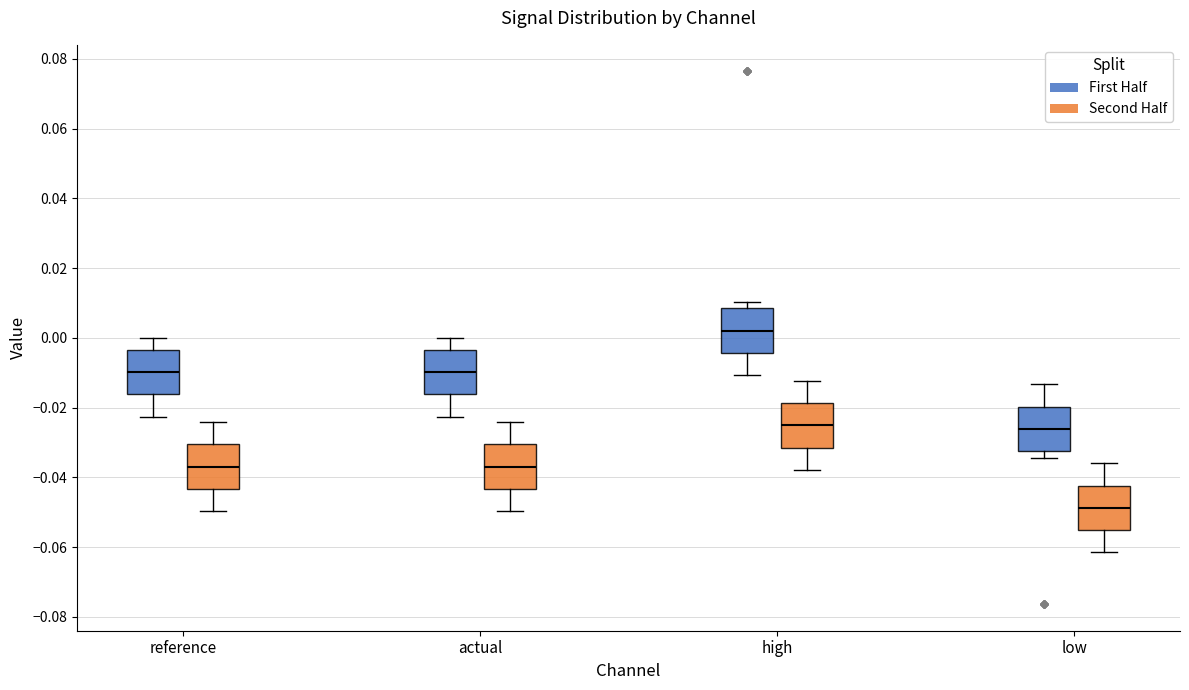

Where is the upper edge of the box for actual (First Half) on the y-axis? The values are not printed on the chart, so give them approximately, as read against the axis.

-0.004